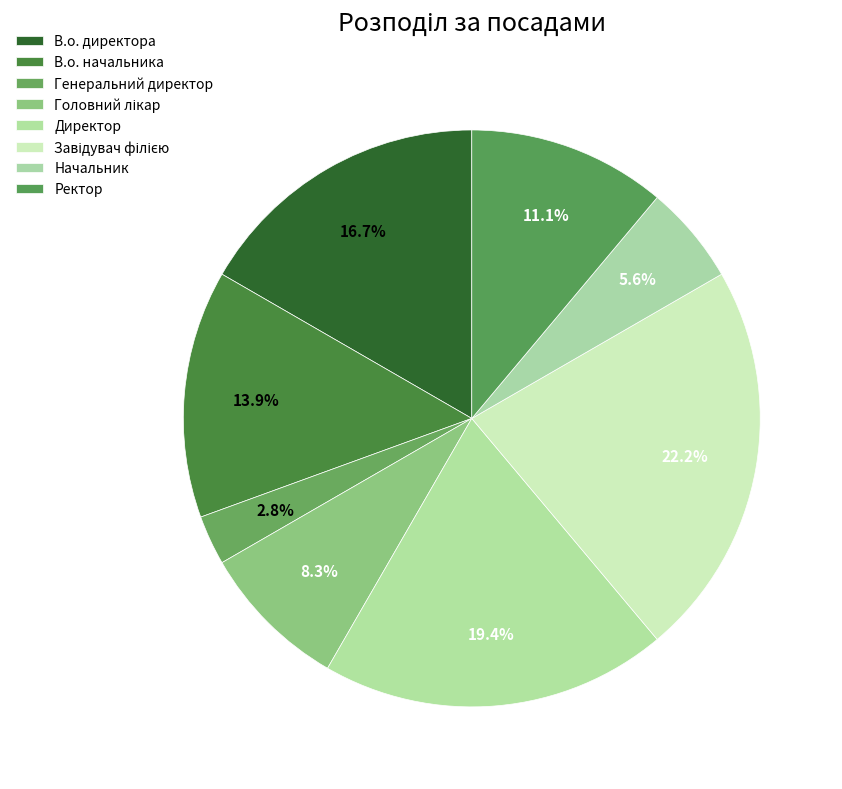

True or false: Генеральний директор accounts for 1% of the total.

False